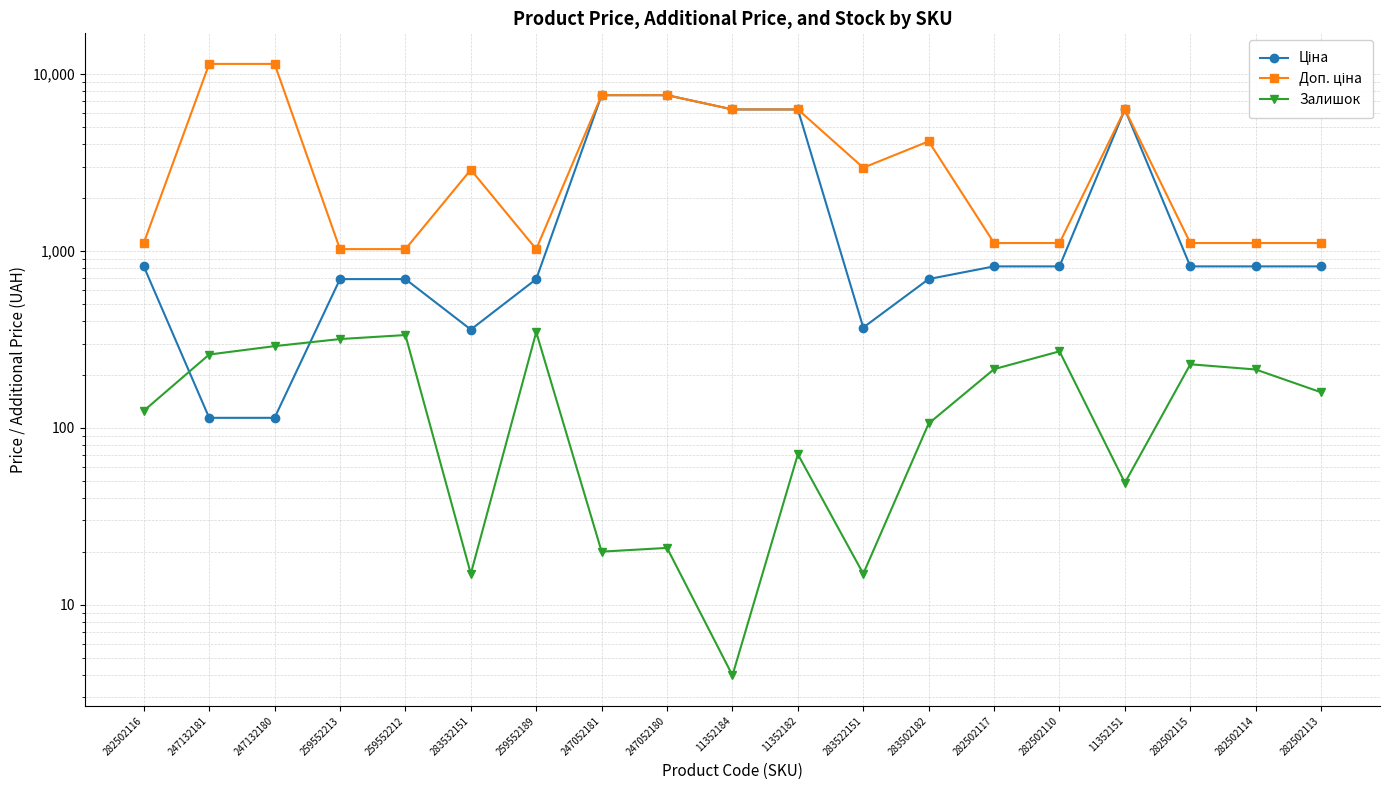

What is the difference between the Доп. ціна values at 247132181 and 283522151?

8454.2